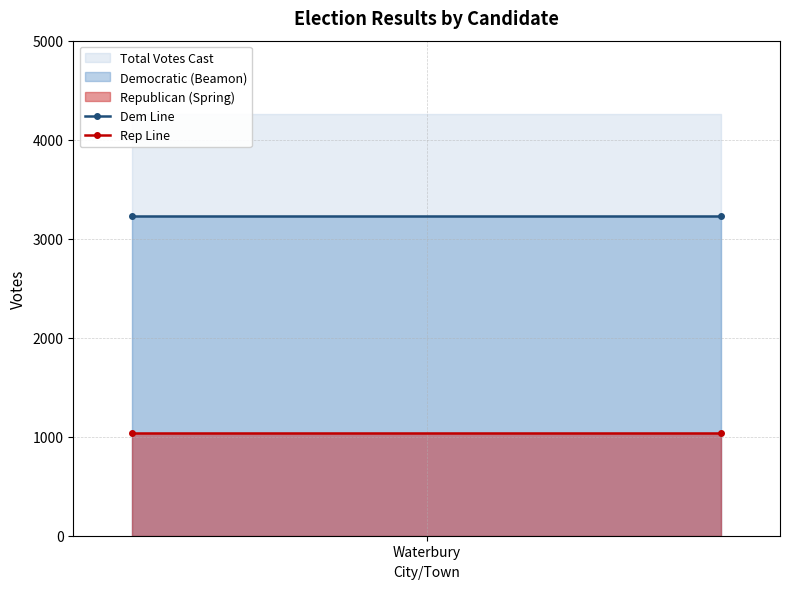

Reading left to right, transcribe all the data shown in this chart.

Dem Line: 3230	3230
Rep Line: 1033	1033